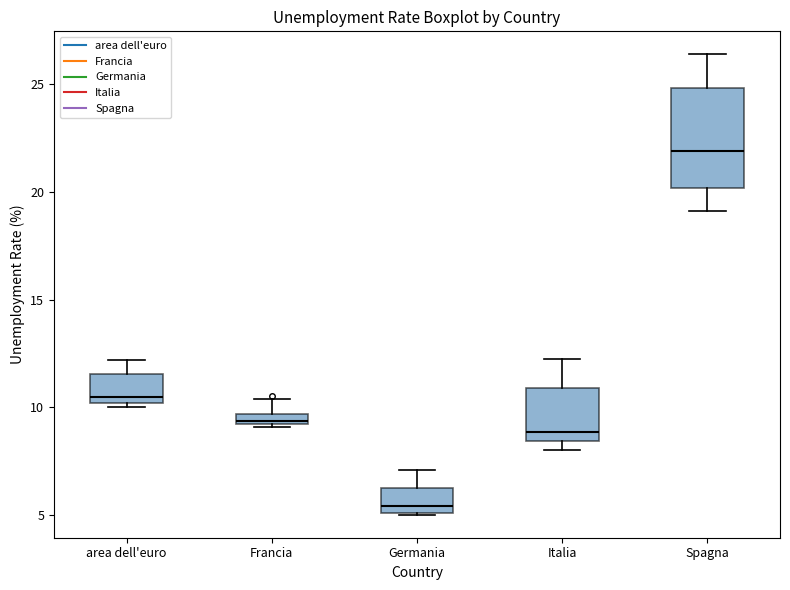

Which box is the tallest, from its lower edge to its upper edge?

Spagna